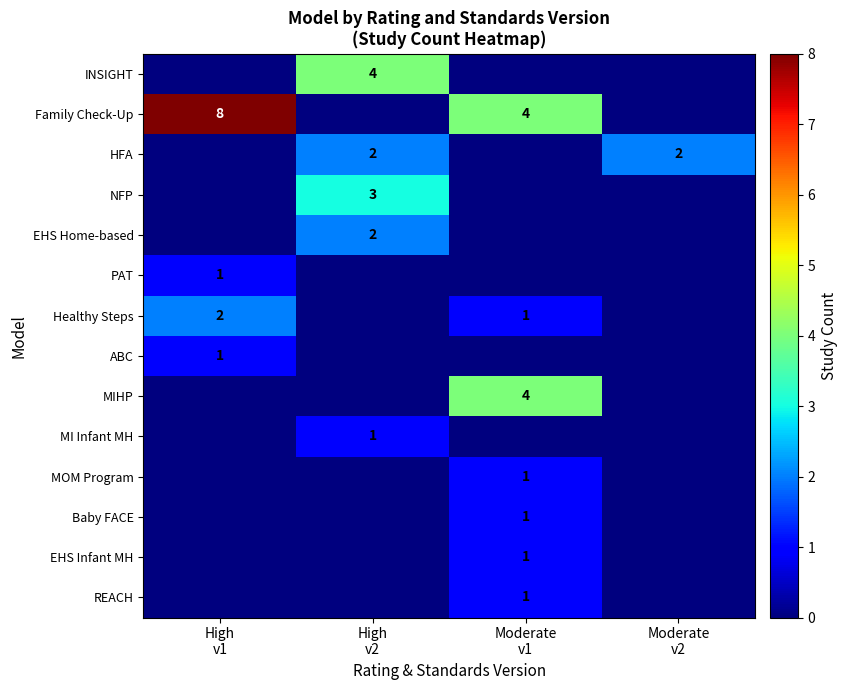

Which series changed the most between High v2 and Moderate v2?

INSIGHT